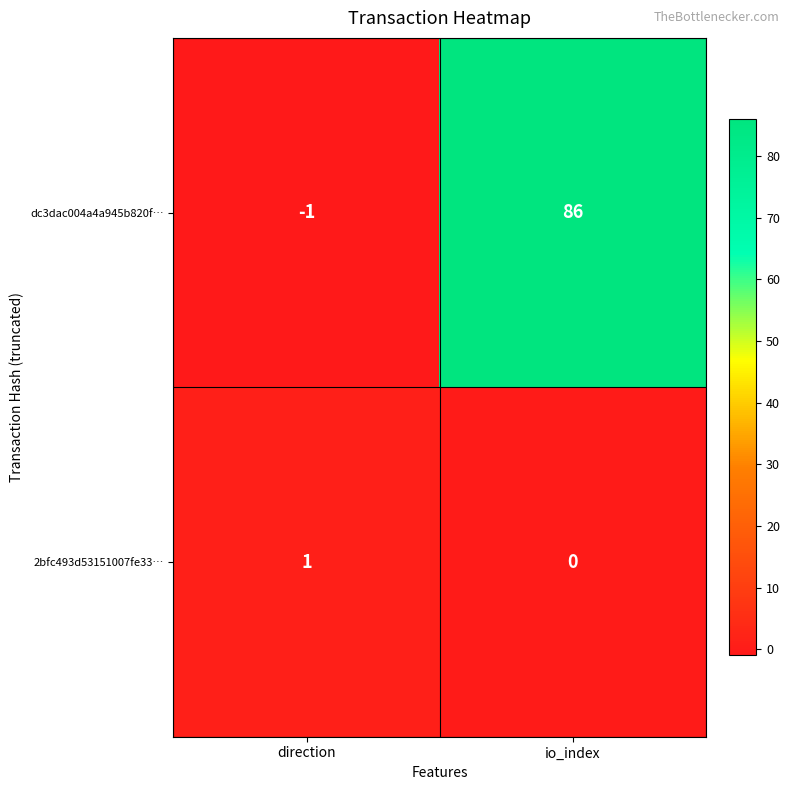

At which category does the chart reach its minimum across all series?

direction